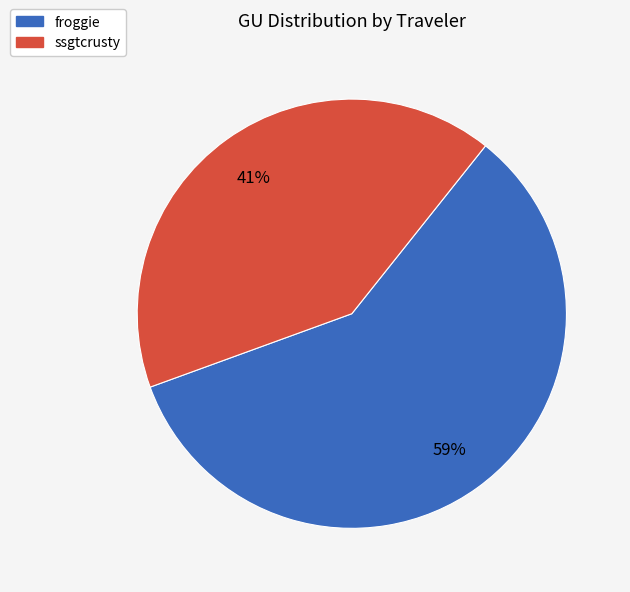

Between ssgtcrusty and froggie, which is larger?

froggie